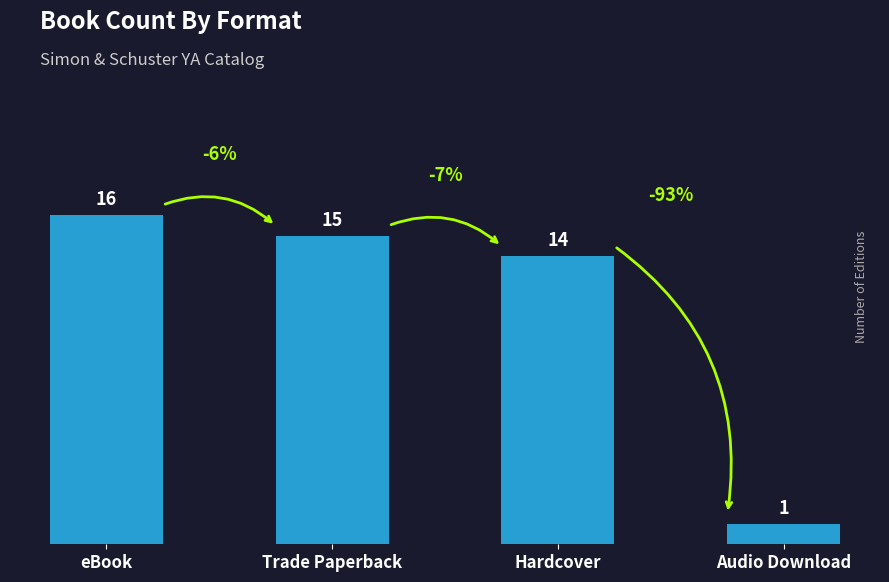

Approximately how many times larger is the value at eBook compared to Audio Download?

16.0